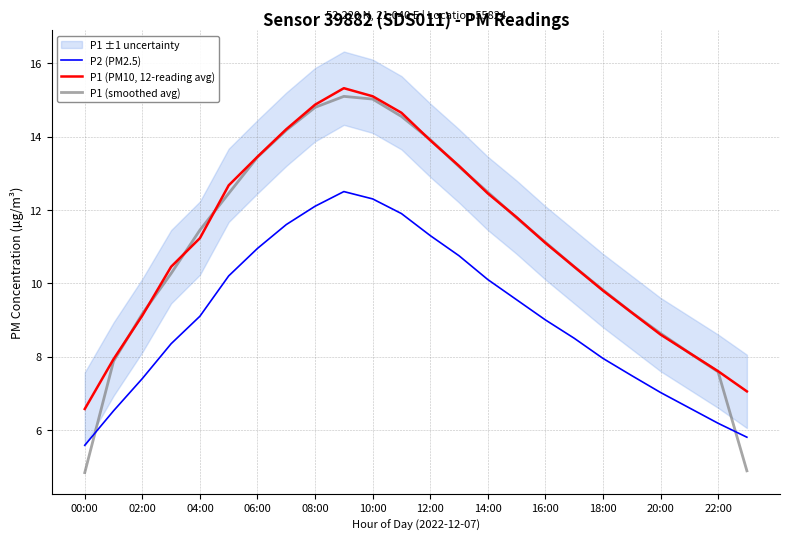

What is the value of the P2 (PM2.5) point at the 15th from the left?

10.1